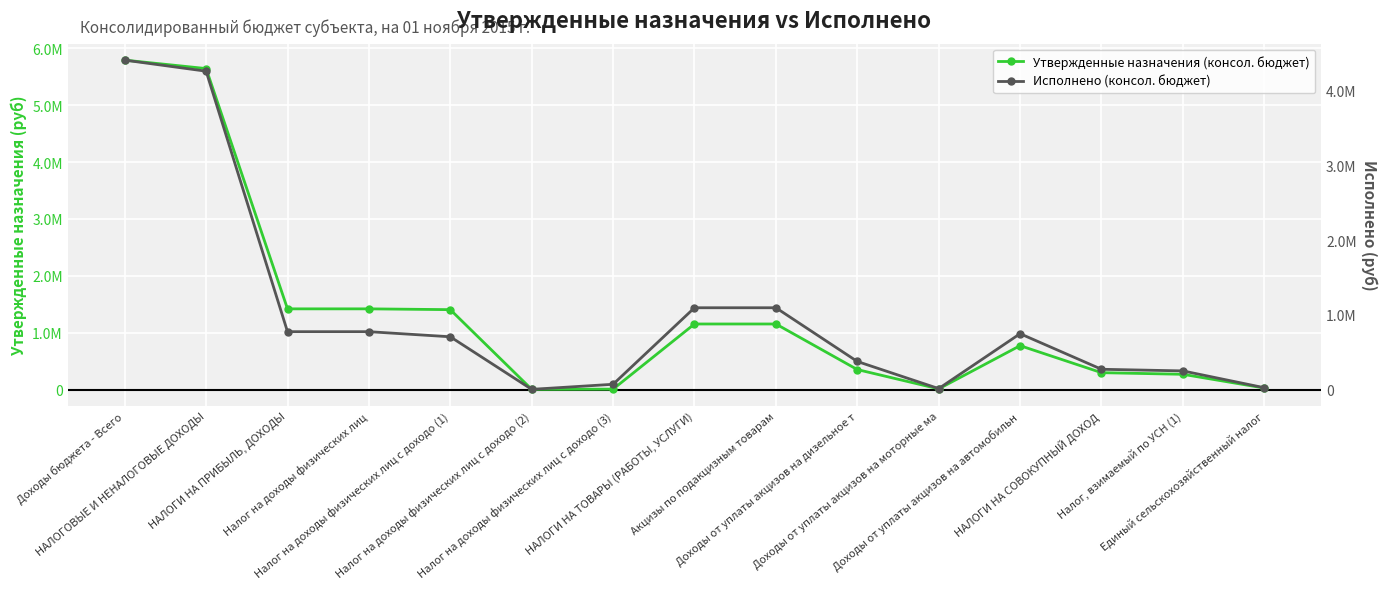

Reading right to left, transcribe all the data shown in this chart.

Утвержденные назначения (консол. бюджет): Единый сельскохозяйственный налог=28600.0	Налог, взимаемый по УСН (1)=269600.0	НАЛОГИ НА СОВОКУПНЫЙ ДОХОД=298200.0	Доходы от уплаты акцизов на автомобильн=773000.0	Доходы от уплаты акцизов на моторные ма=13200.0	Доходы от уплаты акцизов на дизельное т=352900.0	Акцизы по подакцизным товарам=1154000.0	НАЛОГИ НА ТОВАРЫ (РАБОТЫ, УСЛУГИ)=1154000.0	Налог на доходы физических лиц с доходо (3)=9000.0	Налог на доходы физических лиц с доходо (2)=5000.0	Налог на доходы физических лиц с доходо (1)=1406000.0	Налог на доходы физических лиц=1420000.0	НАЛОГИ НА ПРИБЫЛЬ, ДОХОДЫ=1420000.0	НАЛОГОВЫЕ И НЕНАЛОГОВЫЕ ДОХОДЫ=5643600.0	Доходы бюджета - Всего=5792000.0
Исполнено (консол. бюджет): Единый сельскохозяйственный налог=21981.0	Налог, взимаемый по УСН (1)=247333.2	НАЛОГИ НА СОВОКУПНЫЙ ДОХОД=269314.2	Доходы от уплаты акцизов на автомобильн=745815.4	Доходы от уплаты акцизов на моторные ма=10216.7	Доходы от уплаты акцизов на дизельное т=373746.5	Акцизы по подакцизным товарам=1093546.0	НАЛОГИ НА ТОВАРЫ (РАБОТЫ, УСЛУГИ)=1093546.0	Налог на доходы физических лиц с доходо (3)=68177.8	Налог на доходы физических лиц с доходо (2)=189.4	Налог на доходы физических лиц с доходо (1)=704570.7	Налог на доходы физических лиц=772937.9	НАЛОГИ НА ПРИБЫЛЬ, ДОХОДЫ=772937.9	НАЛОГОВЫЕ И НЕНАЛОГОВЫЕ ДОХОДЫ=4262956.6	Доходы бюджета - Всего=4411356.6